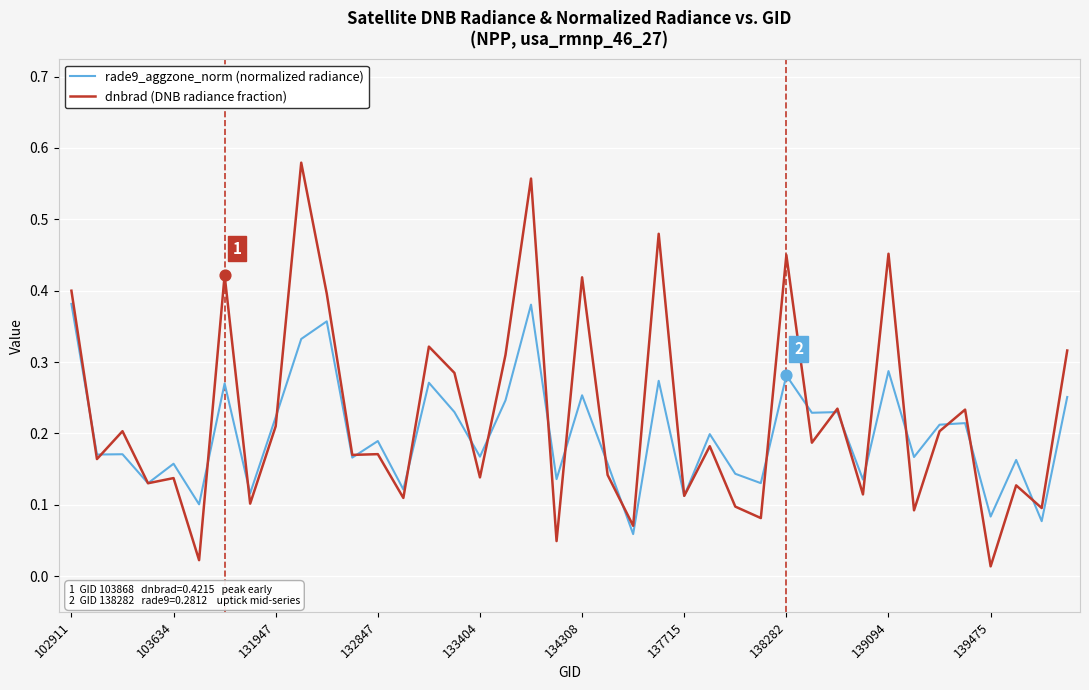

Which series has the largest total across all categories?

dnbrad (DNB radiance fraction)